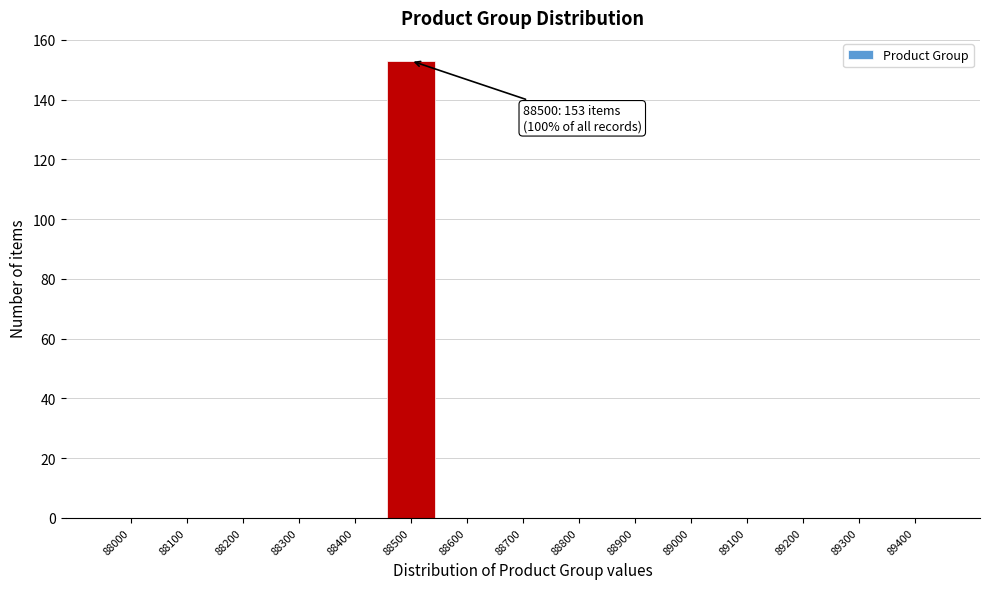

Reading left to right, transcribe all the data shown in this chart.

88000=0	88100=0	88200=0	88300=0	88400=0	88500=153	88600=0	88700=0	88800=0	88900=0	89000=0	89100=0	89200=0	89300=0	89400=0